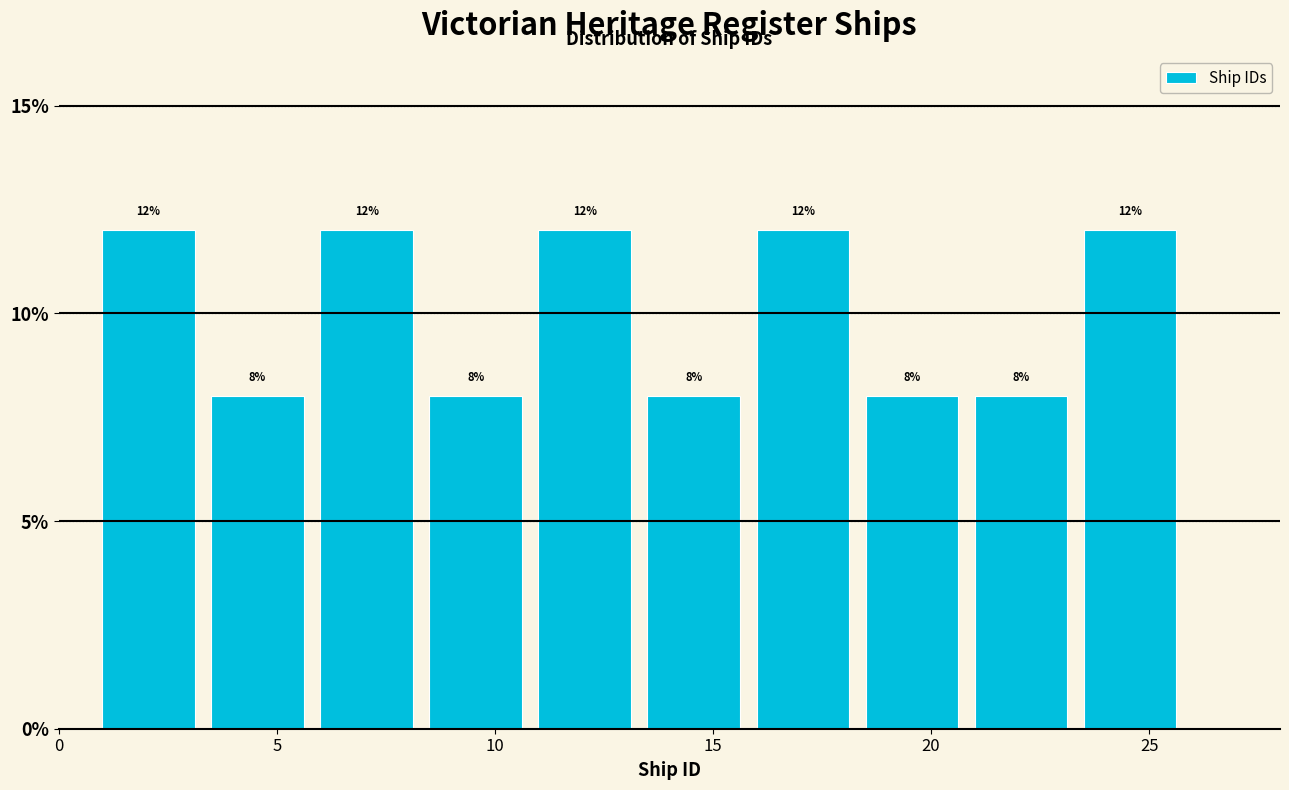

Reading left to right, transcribe this chart: for each bar, give the range it covers on the x-axis and its height.

1.0 to 3.5: 12
3.5 to 6.0: 8
6.0 to 8.5: 12
8.5 to 11.0: 8
11.0 to 13.5: 12
13.5 to 16.0: 8
16.0 to 18.5: 12
18.5 to 21.0: 8
21.0 to 23.5: 8
23.5 to 26.0: 12